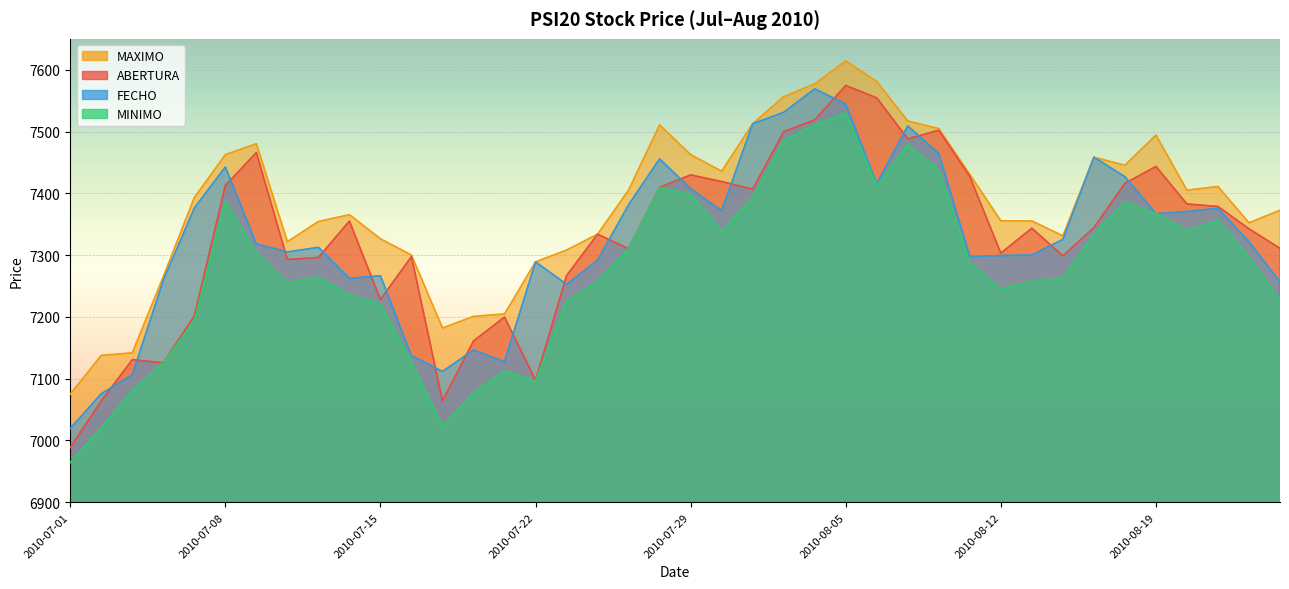

How many times do ABERTURA and FECHO cross each other?

19